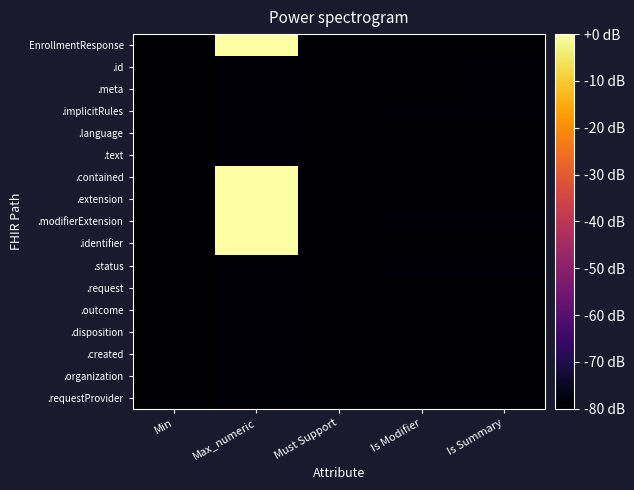

Rank the series at Must Support from lowest to highest value.

EnrollmentResponse, .id, .meta, .implicitRules, .language, .text, .contained, .extension, .modifierExtension, .identifier, .status, .request, .outcome, .disposition, .created, .organization, .requestProvider